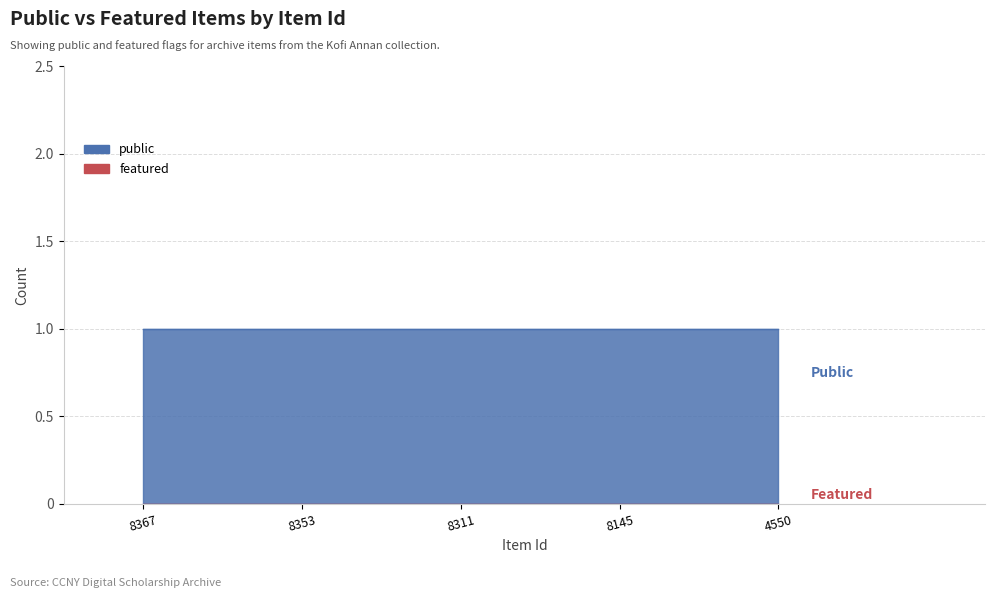

True or false: featured and public cross at least once.

False